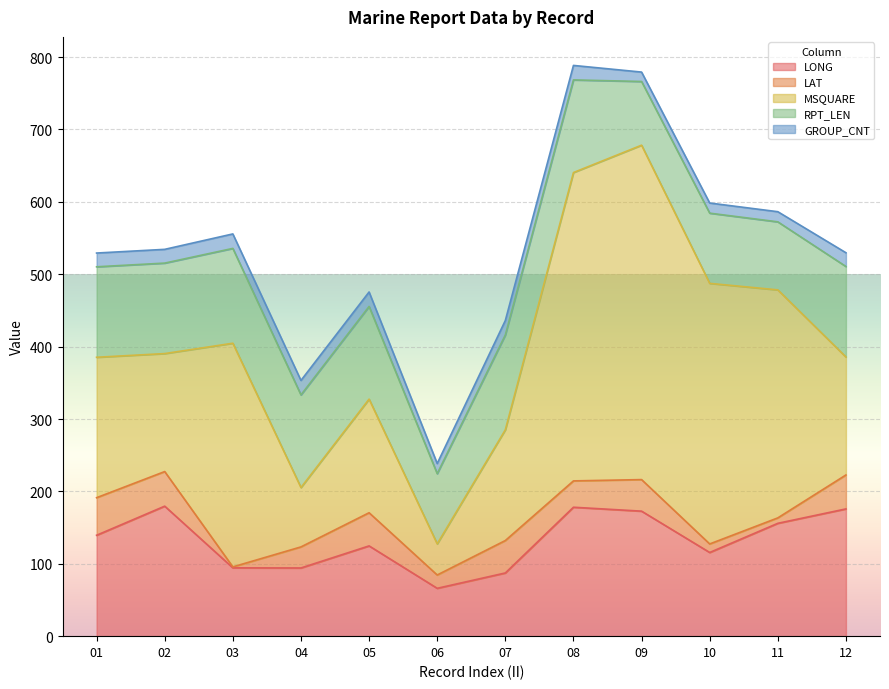

What is the maximum value for LONG?

179.6